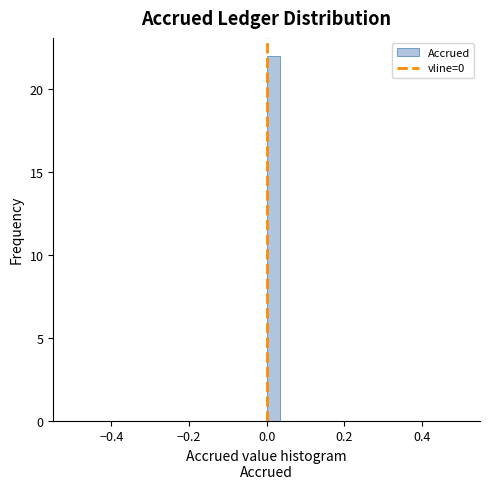

Around what value on the x-axis is the tallest bar? Give the approximate position of its centre, as read against the axis.

0.02